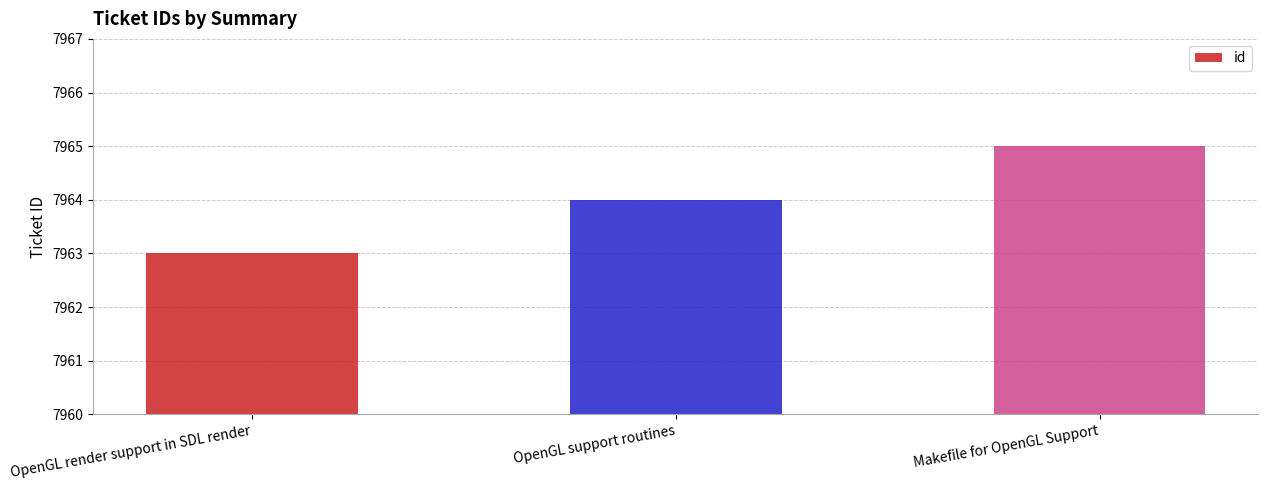

Between OpenGL render support in SDL render and OpenGL support routines, which is larger?

OpenGL support routines